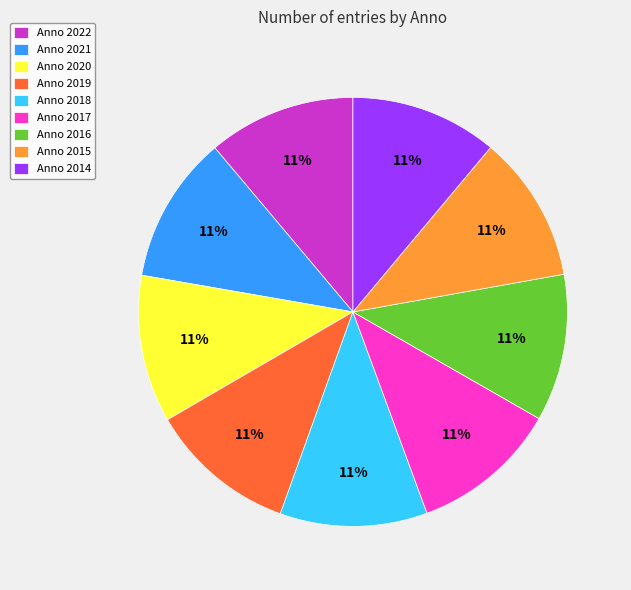

To the nearest percent, what is the average slice percentage?

11%